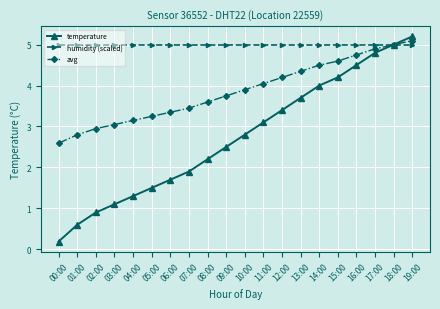

What is the sum of all temperature values?

54.6